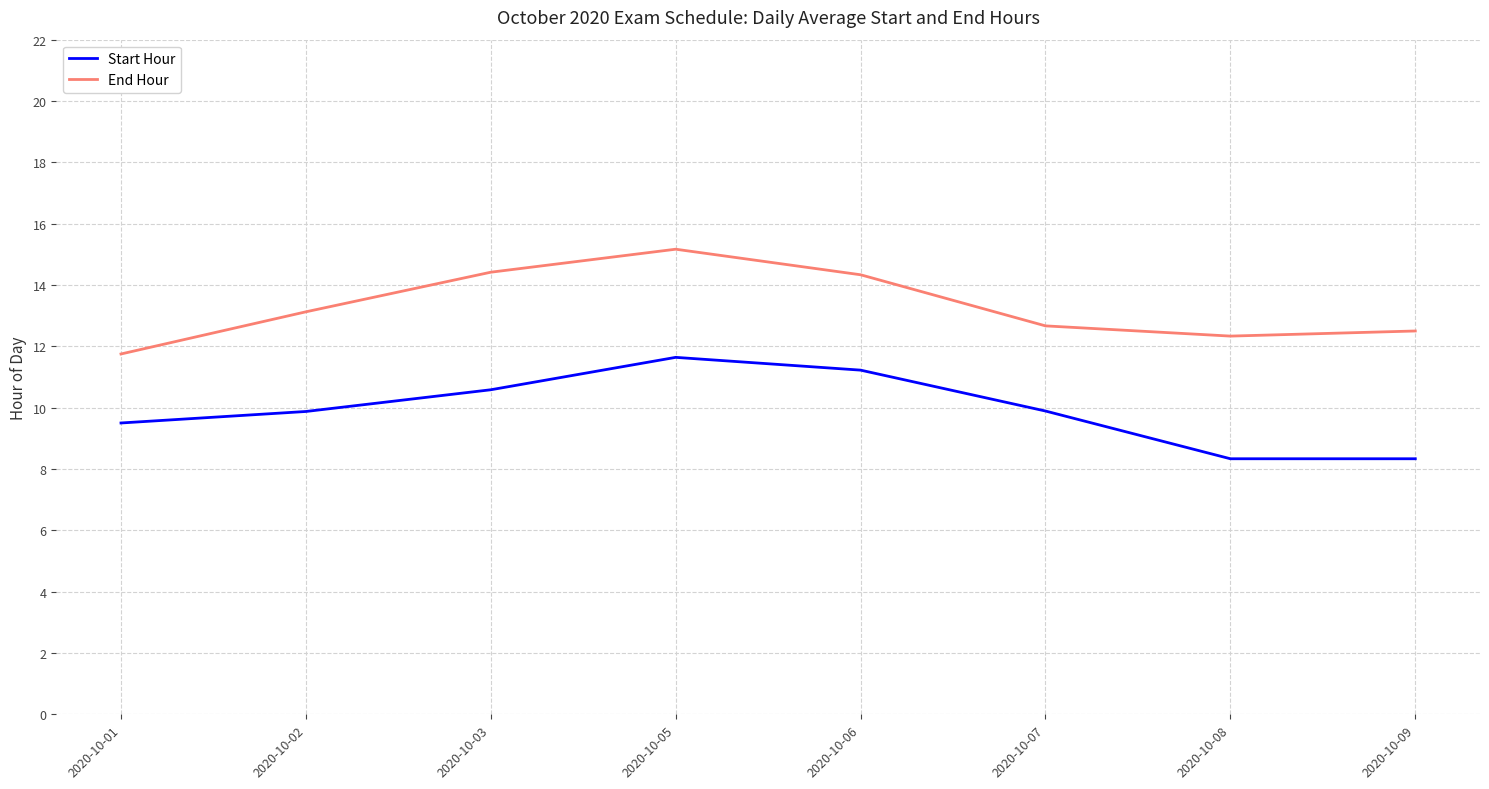

What is the sum of all End Hour values?

106.3